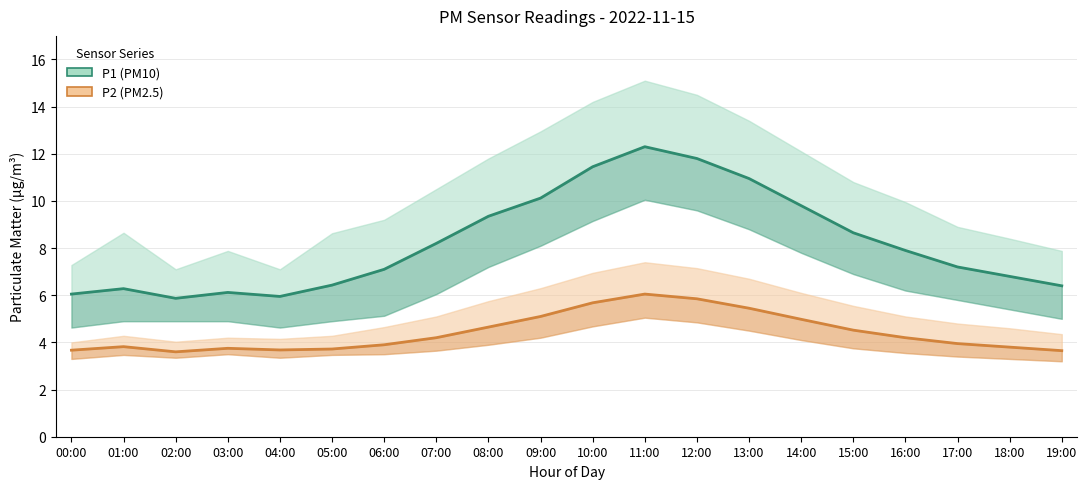

Where is the first local minimum for P2 (PM2.5)?

02:00